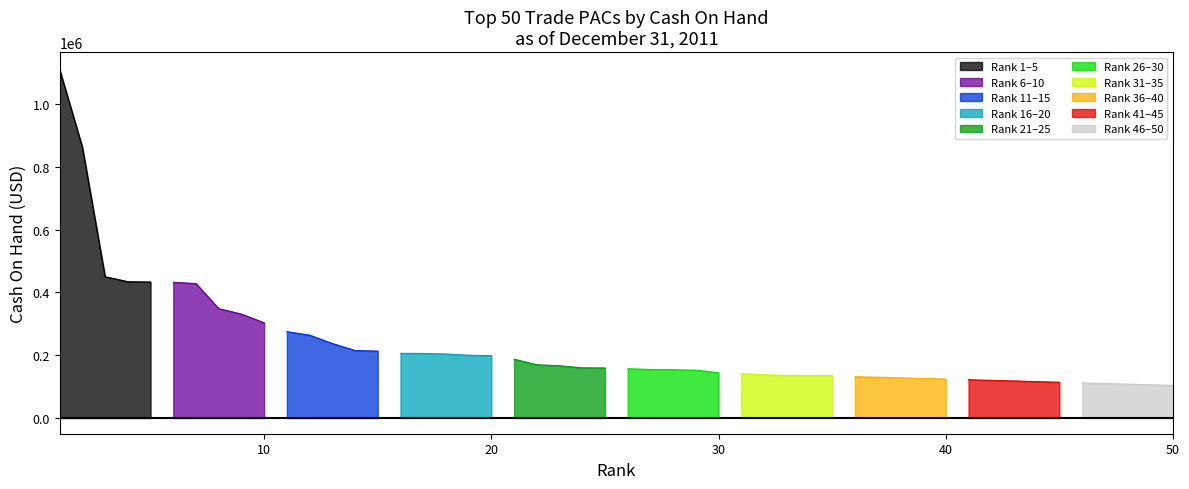

What is the maximum value for Rank 1–5?

1110028.5